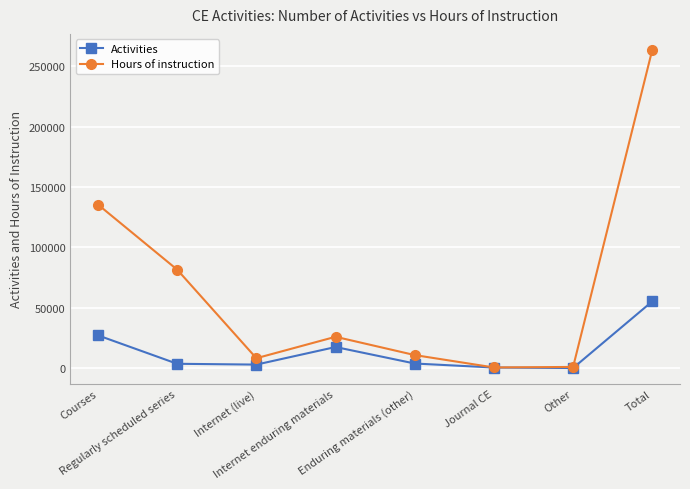

What is the sum of the Hours of instruction values at Enduring materials (other) and Courses?

146114.8